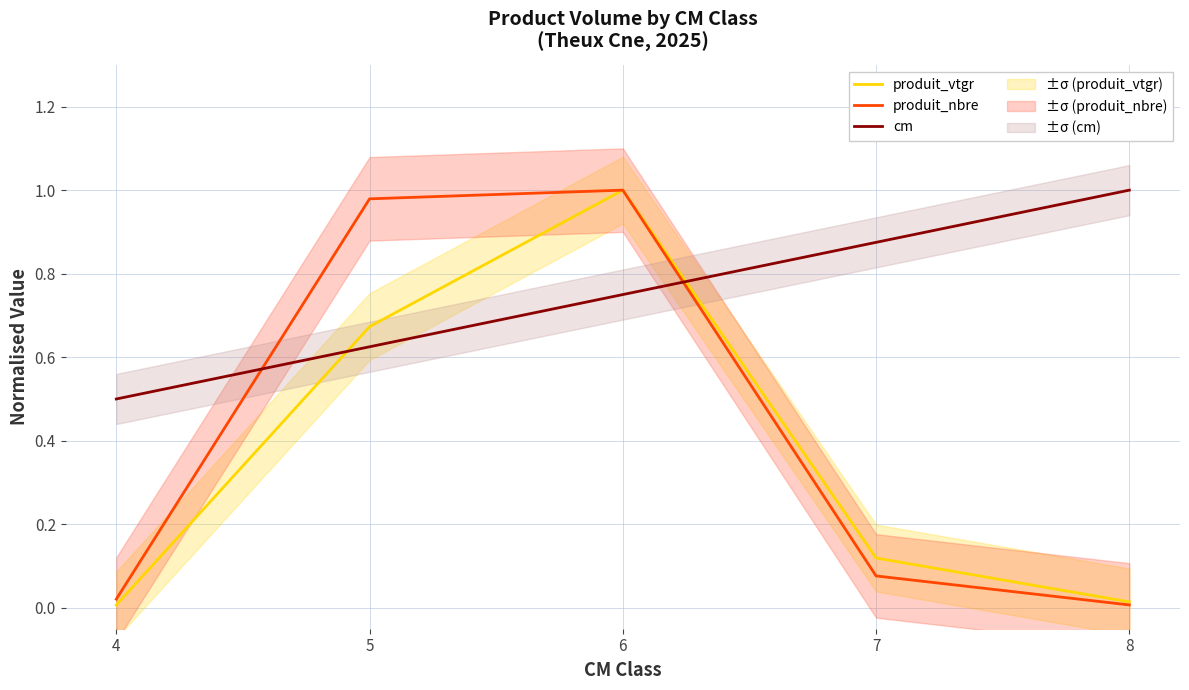

Which series has the widest spread of values?

produit_vtgr